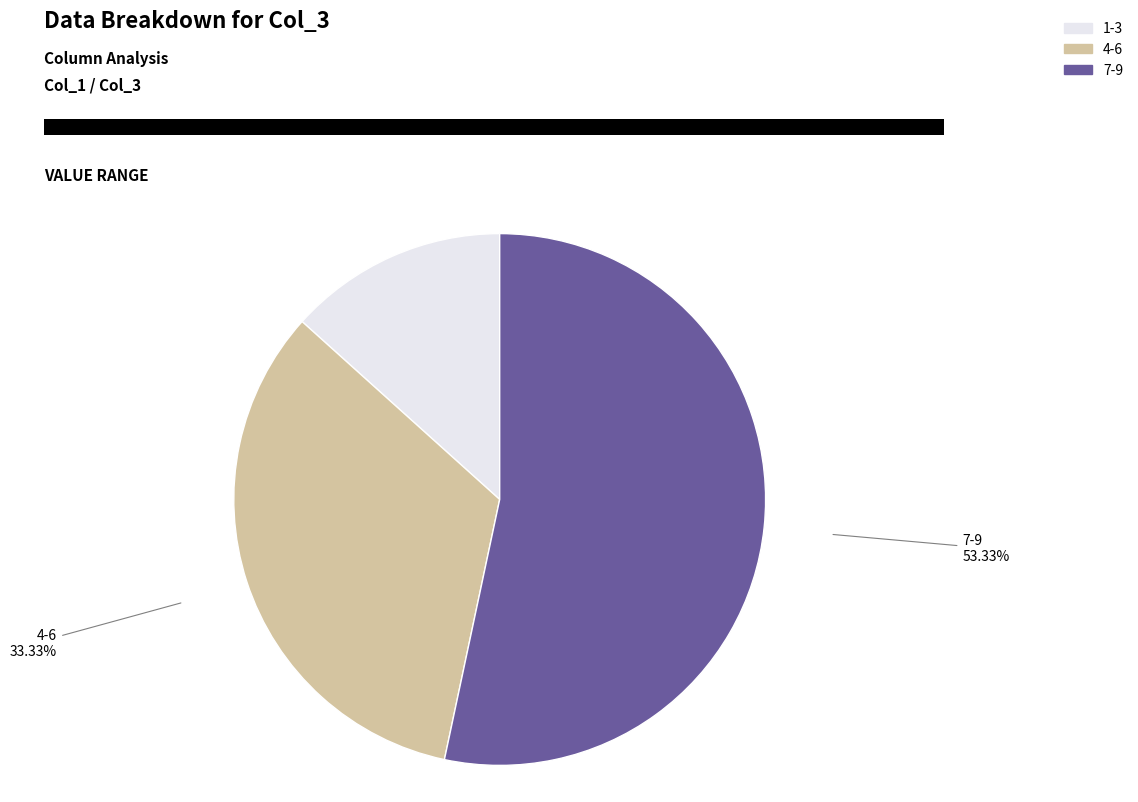

Which slice is the largest?

7-9